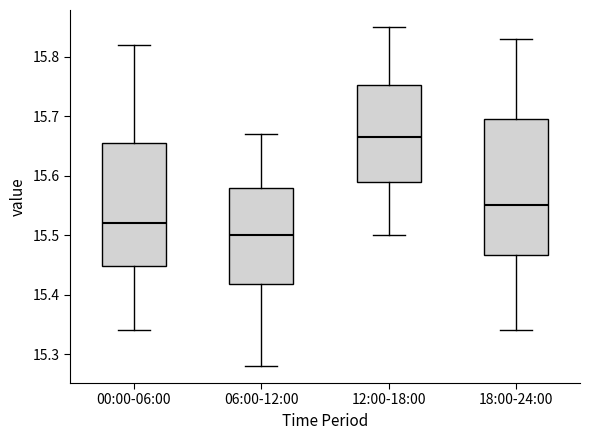

Reading left to right, read every box against the y-axis: the position of its median line, the range the box covers, and the ends of its whiskers. The values are not printed on the chart, so give them approximately, as read against the axis.

00:00-06:00: median 15.52, box 15.45 to 15.66, whiskers 15.34 to 15.82
06:00-12:00: median 15.50, box 15.42 to 15.58, whiskers 15.28 to 15.67
12:00-18:00: median 15.67, box 15.59 to 15.75, whiskers 15.50 to 15.85
18:00-24:00: median 15.55, box 15.47 to 15.70, whiskers 15.34 to 15.83